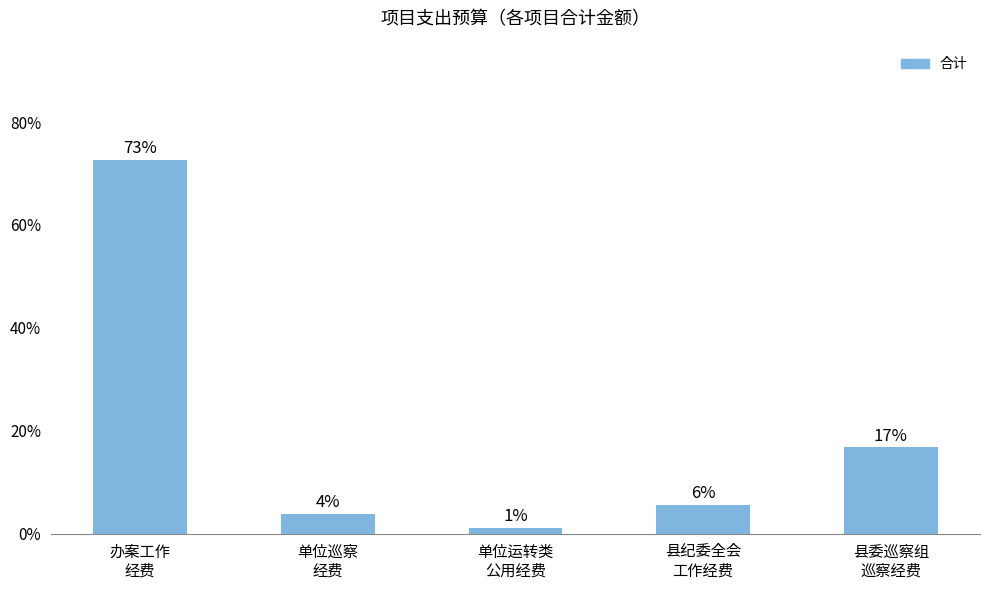

At which category does the chart reach its peak across all series?

办案工作
经费